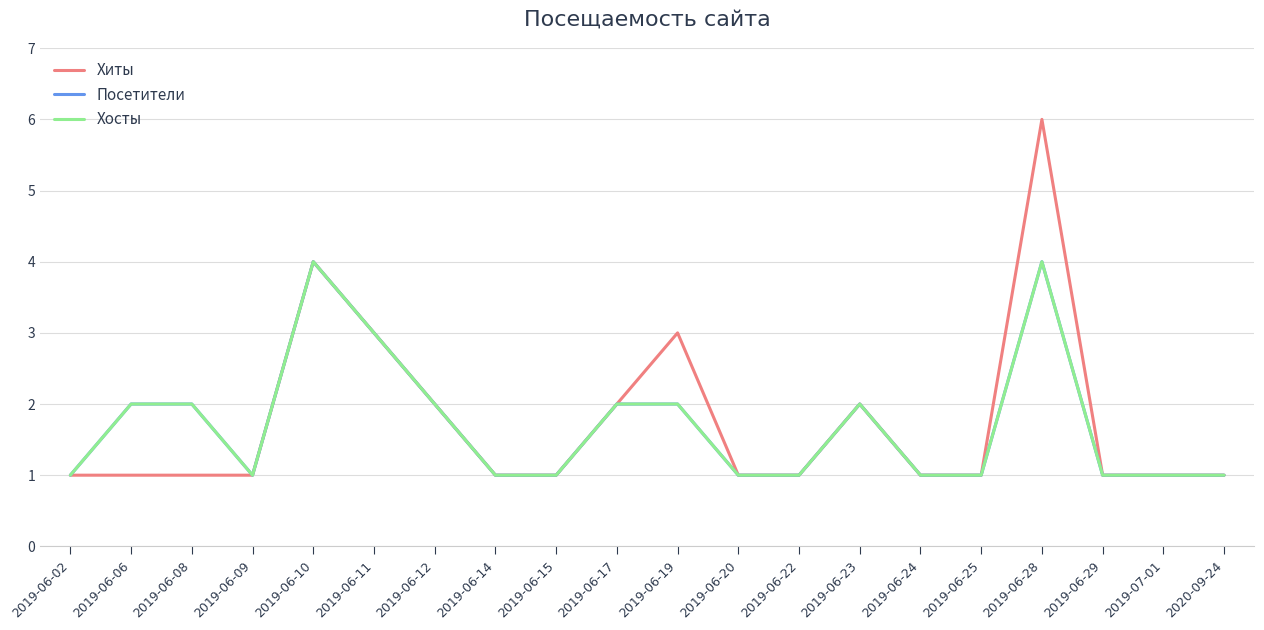

What is the label of the 3rd point from the right?

2019-06-29